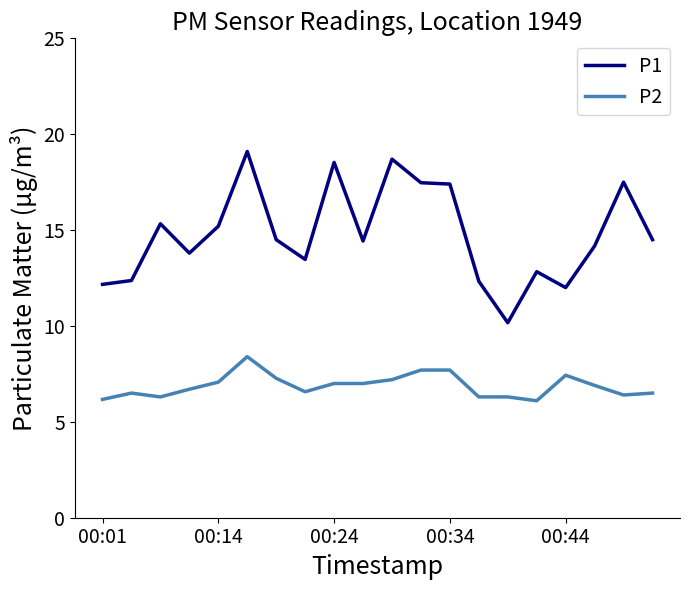

True or false: P2 and P1 intersect in this chart.

False